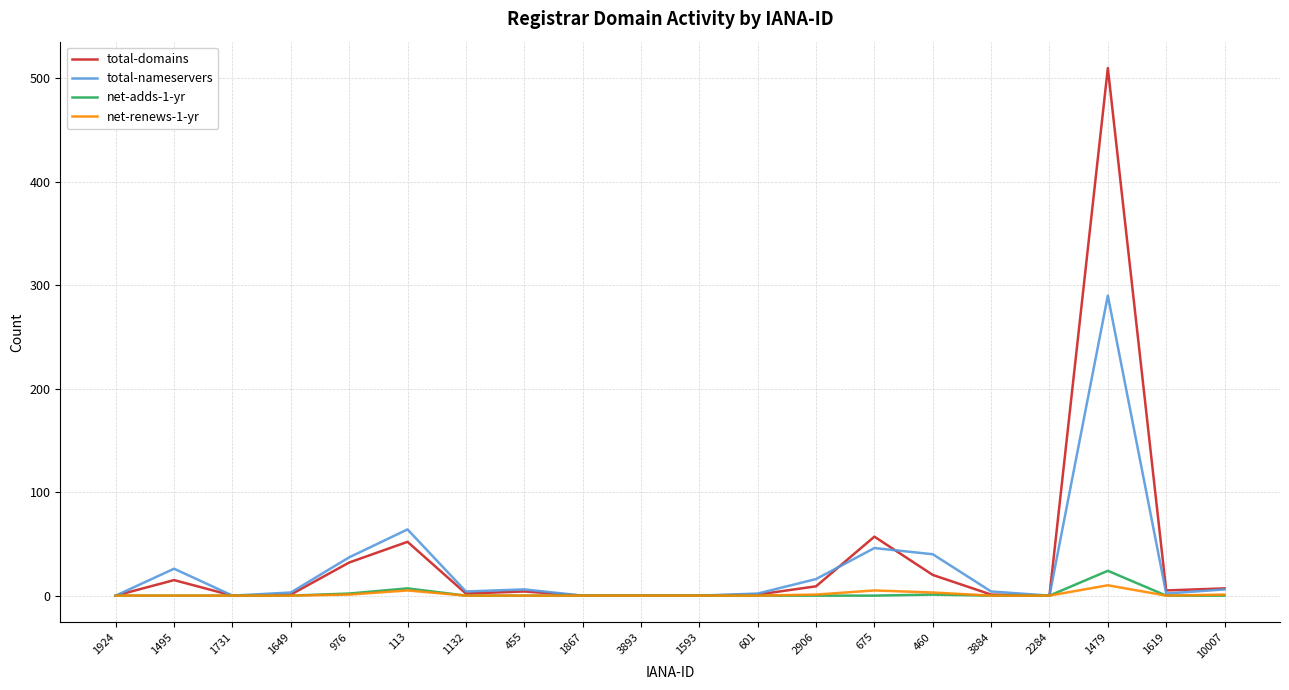

How many lines are shown in the chart?

4